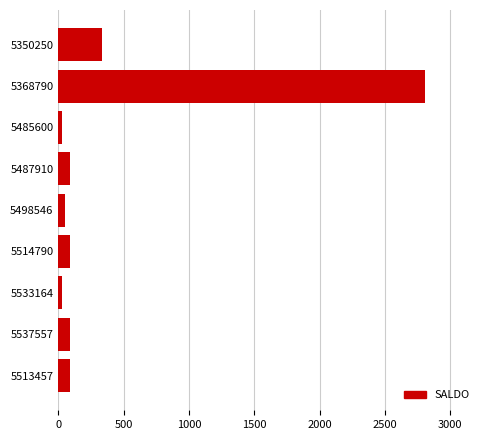

Which has a higher value, 5350250 or 5537557?

5350250